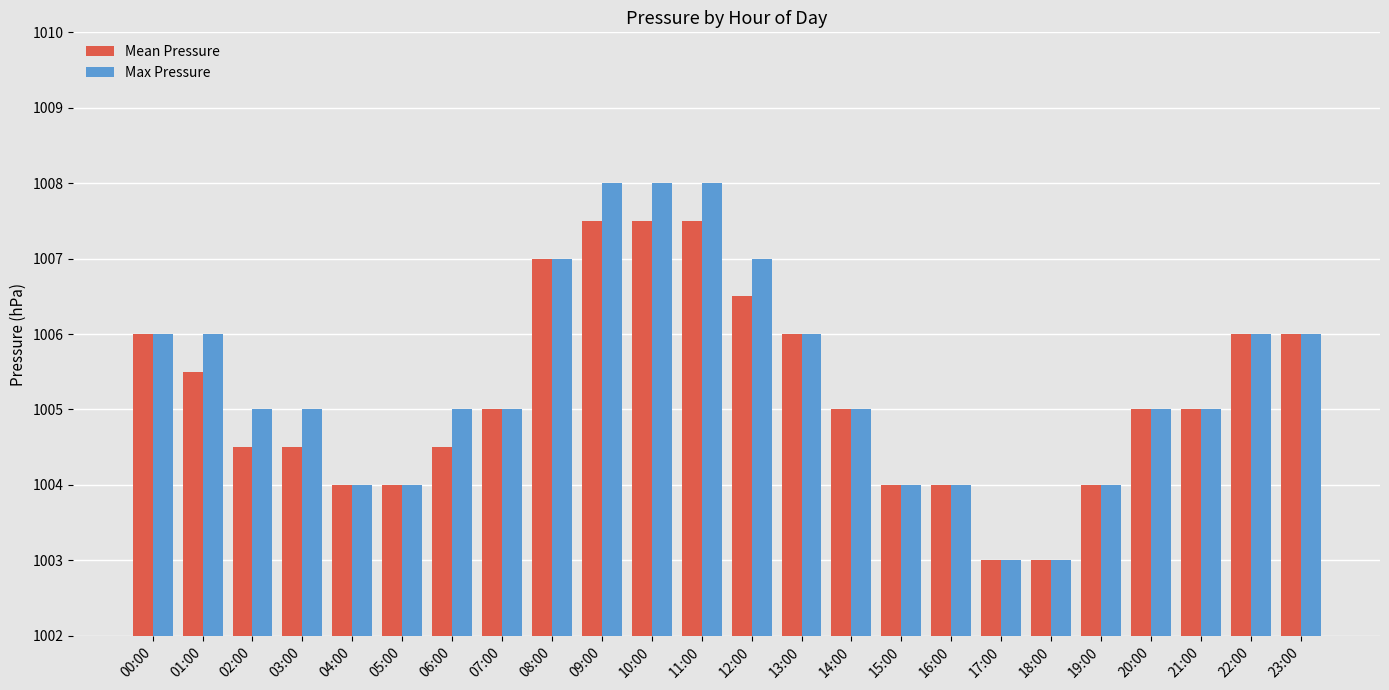

Reading right to left, what are all the values shown in this chart?

Mean Pressure: 1006.0	1006.0	1005.0	1005.0	1004.0	1003.0	1003.0	1004.0	1004.0	1005.0	1006.0	1006.5	1007.5	1007.5	1007.5	1007.0	1005.0	1004.5	1004.0	1004.0	1004.5	1004.5	1005.5	1006.0
Max Pressure: 1006.0	1006.0	1005.0	1005.0	1004.0	1003.0	1003.0	1004.0	1004.0	1005.0	1006.0	1007.0	1008.0	1008.0	1008.0	1007.0	1005.0	1005.0	1004.0	1004.0	1005.0	1005.0	1006.0	1006.0